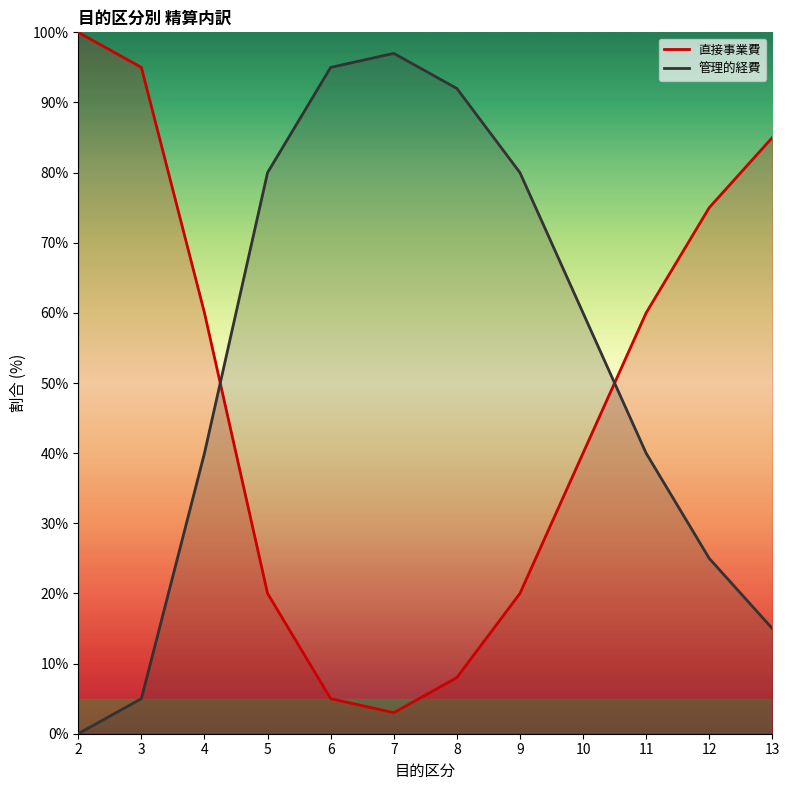

At which category does 管理的経費 reach its first local peak?

7